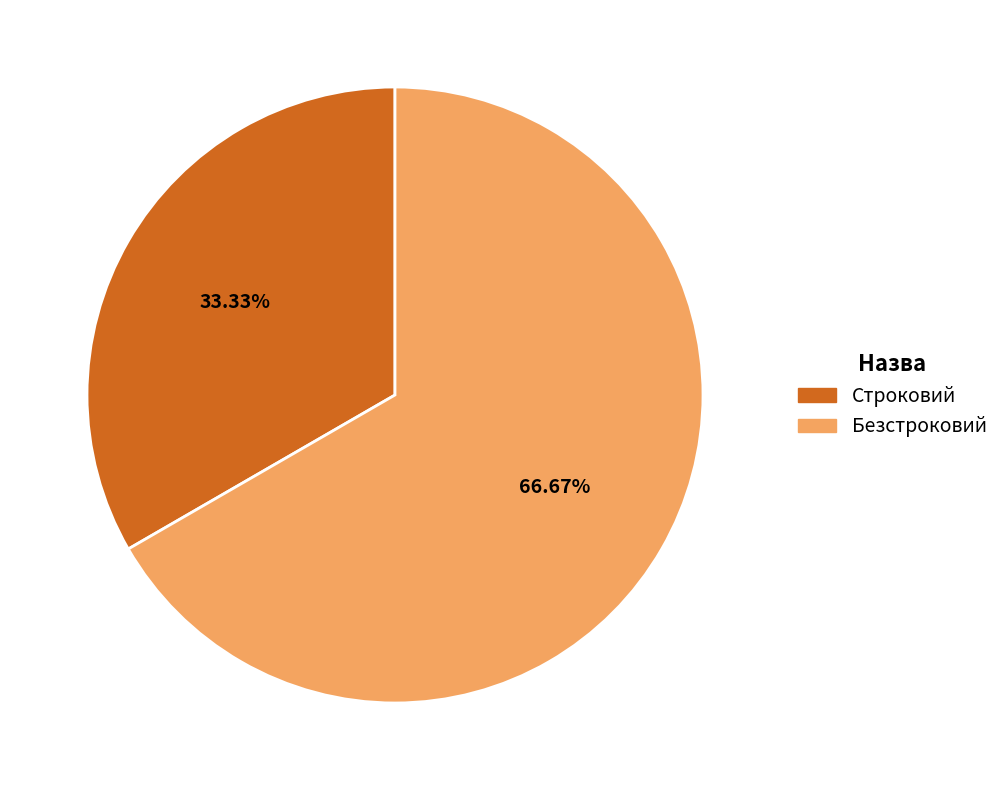

Count the number of slices in the pie.

2